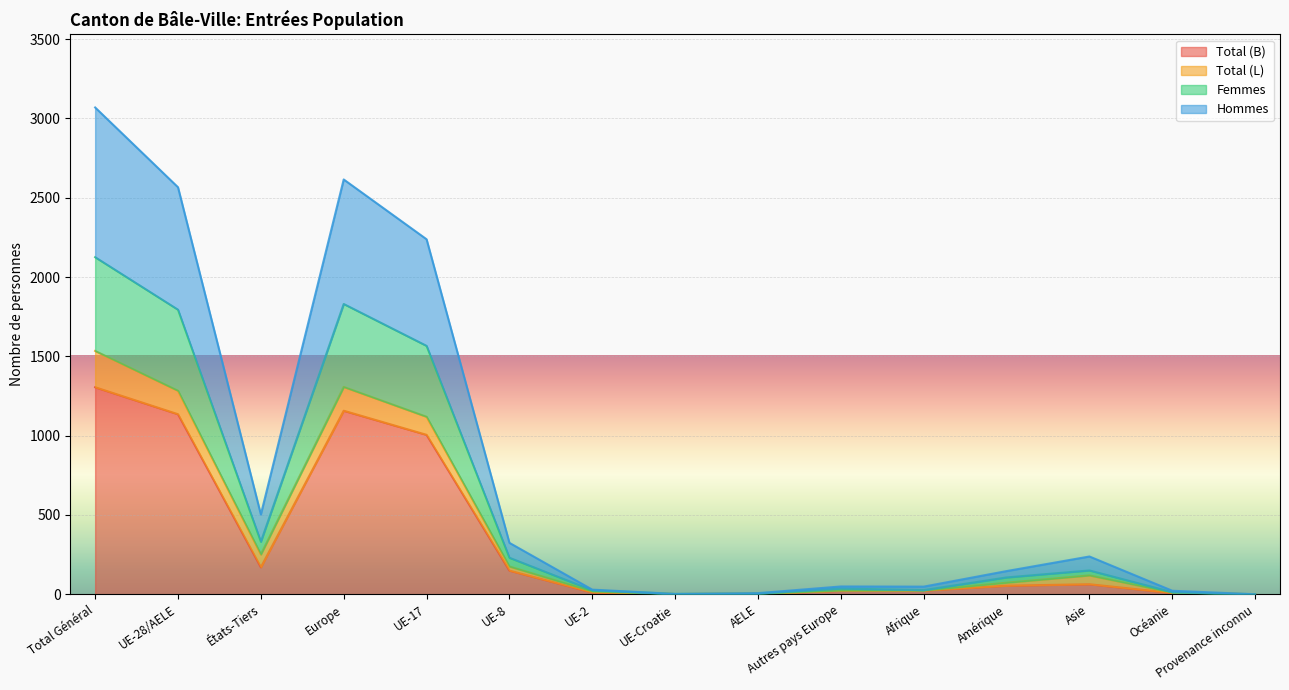

Rank the categories by Hommes value from highest to lowest.

Total Général, Europe, UE-28/AELE, UE-17, États-Tiers, UE-8, Asie, Amérique, Autres pays Europe, Afrique, UE-2, Océanie, AELE, UE-Croatie, Provenance inconnu